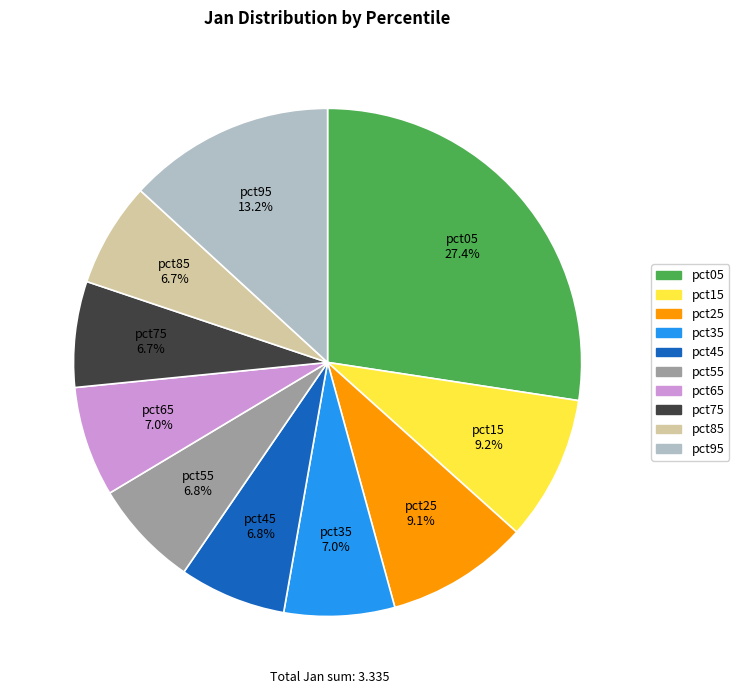

Does pct25 represent more than half of the total?

No